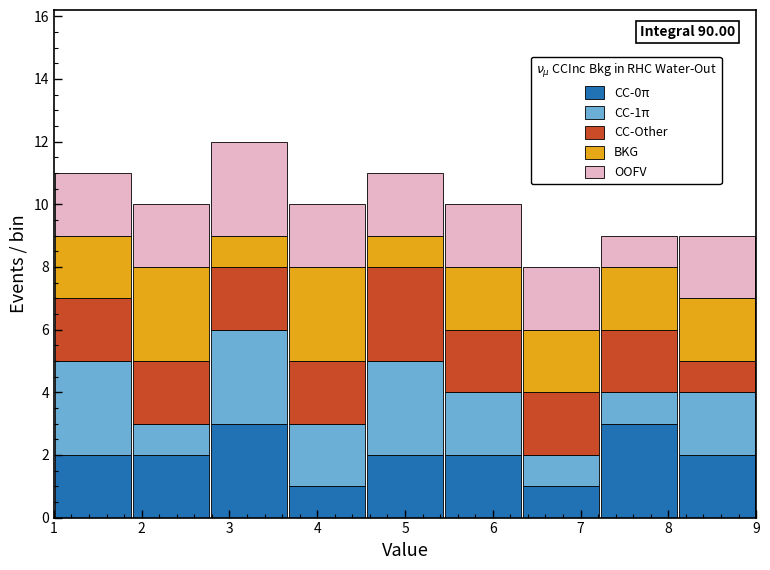

Which range on the x-axis has the tallest stacked bar (by total height)?

2.8 to 3.7